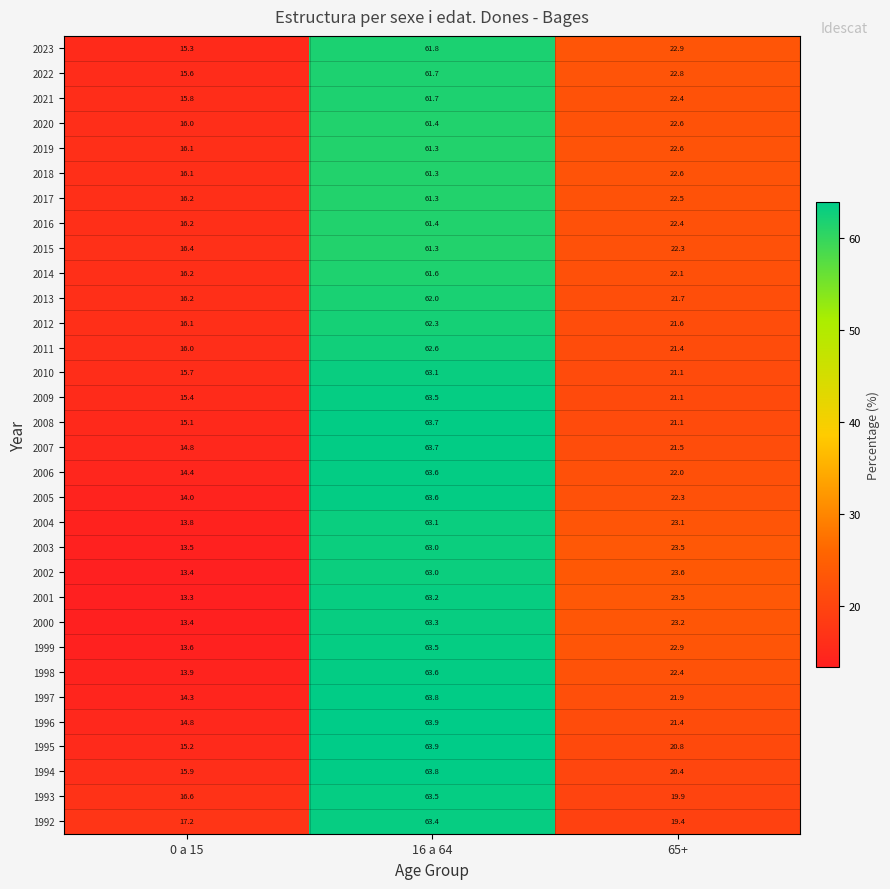

What is the greatest value displayed?

63.9